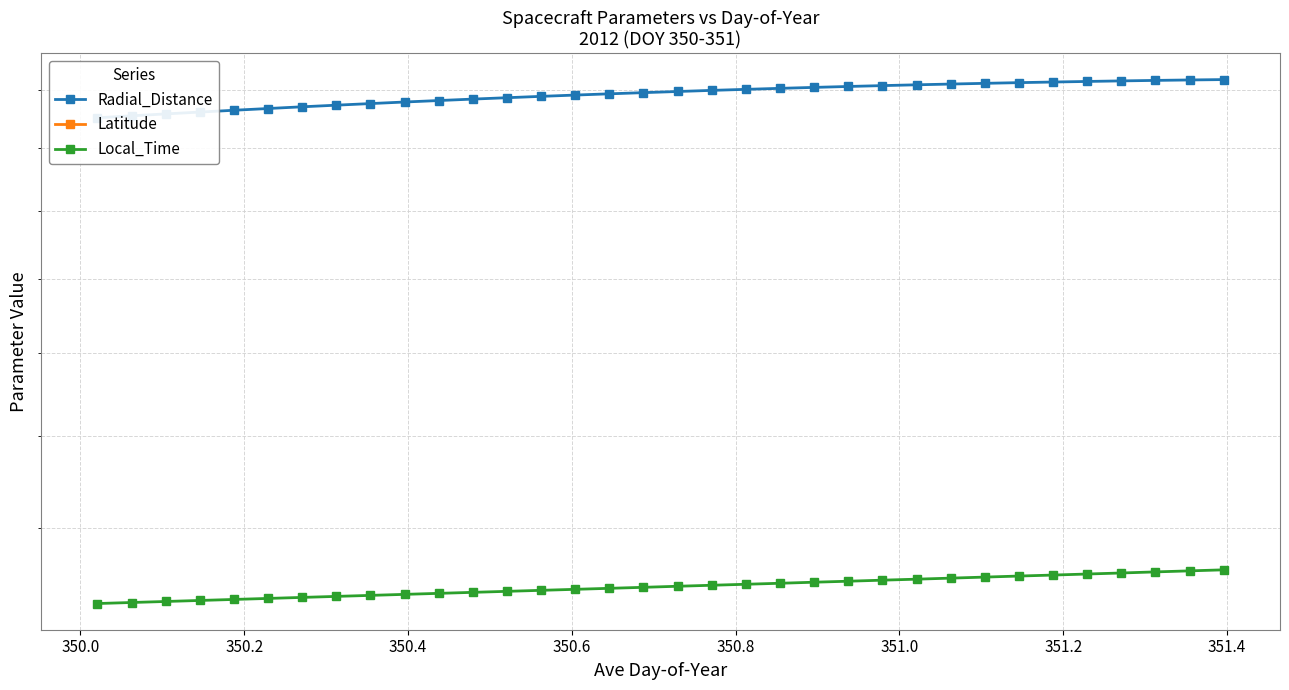

True or false: Local_Time and Latitude cross at least once.

False